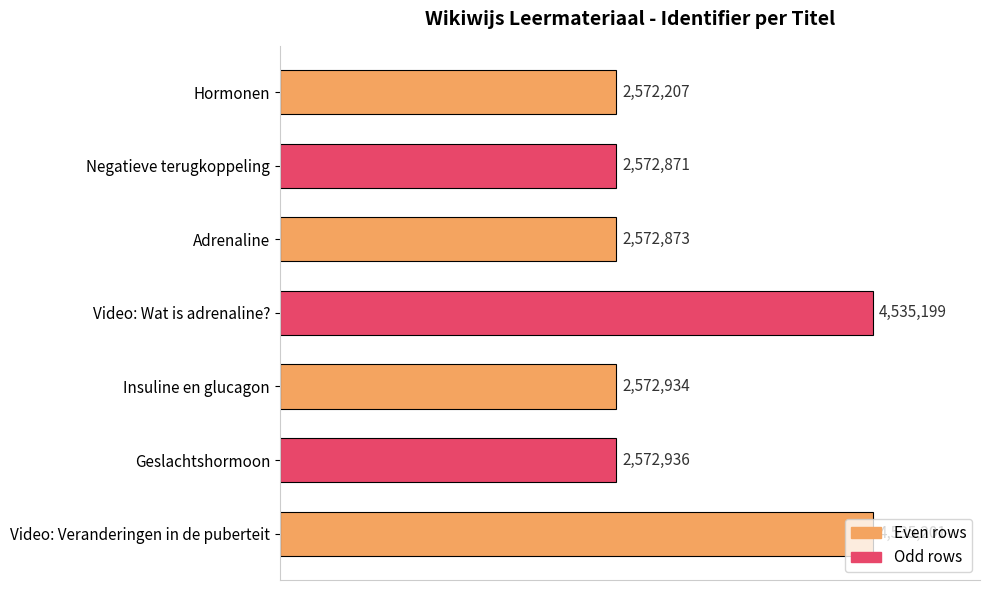

List the labels in order of value, largest first.

Video: Veranderingen in de puberteit, Video: Wat is adrenaline?, Geslachtshormoon, Insuline en glucagon, Adrenaline, Negatieve terugkoppeling, Hormonen